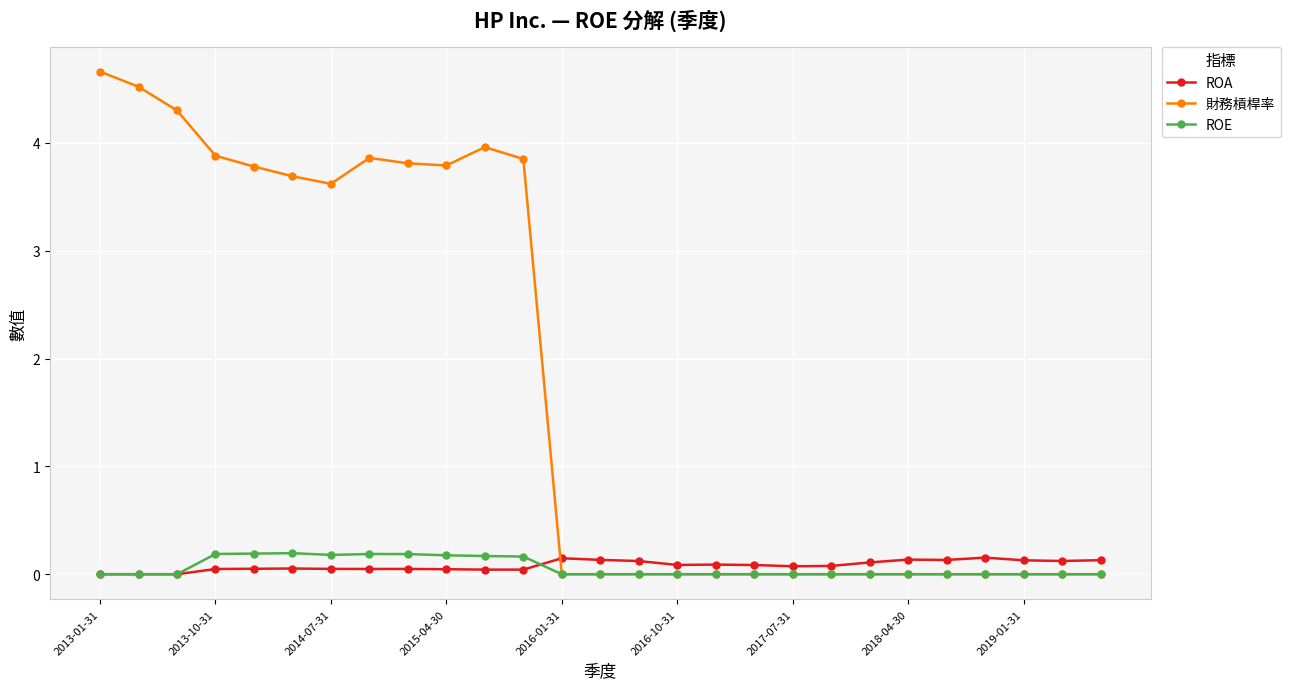

What is the greatest value displayed?

4.7